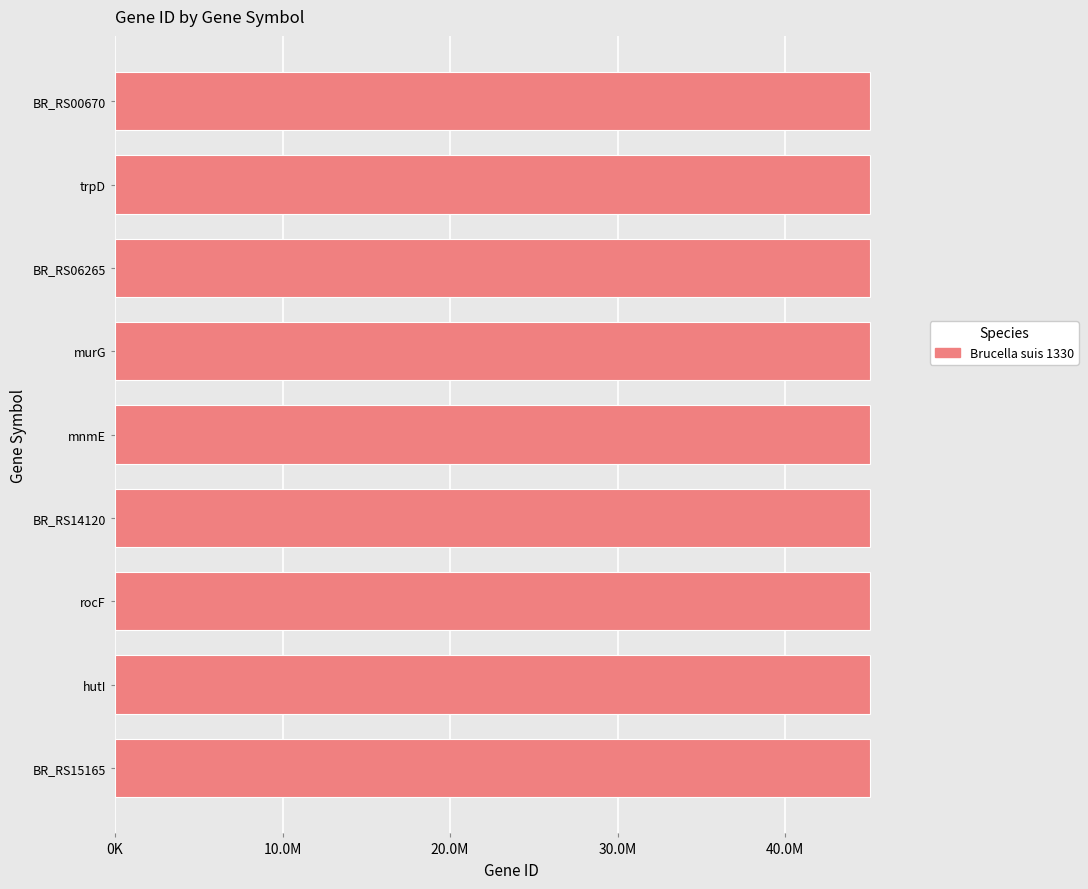

Does the chart contain any negative values?

No